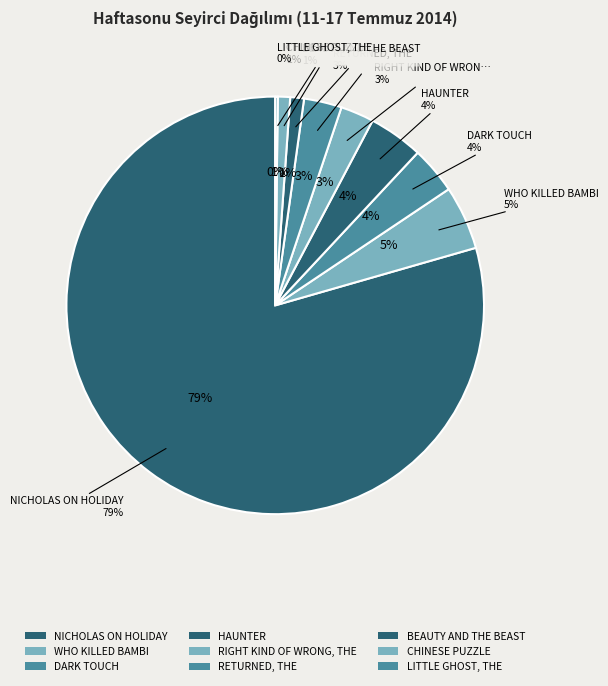

To the nearest percent, what percentage of the pie is WHO KILLED BAMBI?

5%